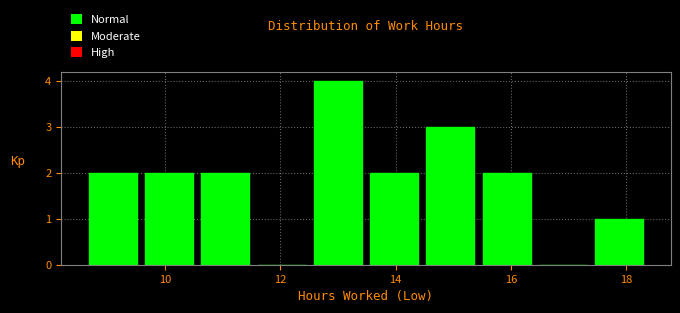

Reading left to right, transcribe this chart: for each bar, give the range it covers on the x-axis and its height. Neither the bar edges nor the heights are printed on the chart, so give them approximately, as read against the axes.

8.6 to 9.6: 2
9.6 to 10.6: 2
10.6 to 11.6: 2
11.6 to 12.6: 0
12.6 to 13.4: 4
13.4 to 14.4: 2
14.4 to 15.4: 3
15.4 to 16.4: 2
16.4 to 17.4: 0
17.4 to 18.4: 1